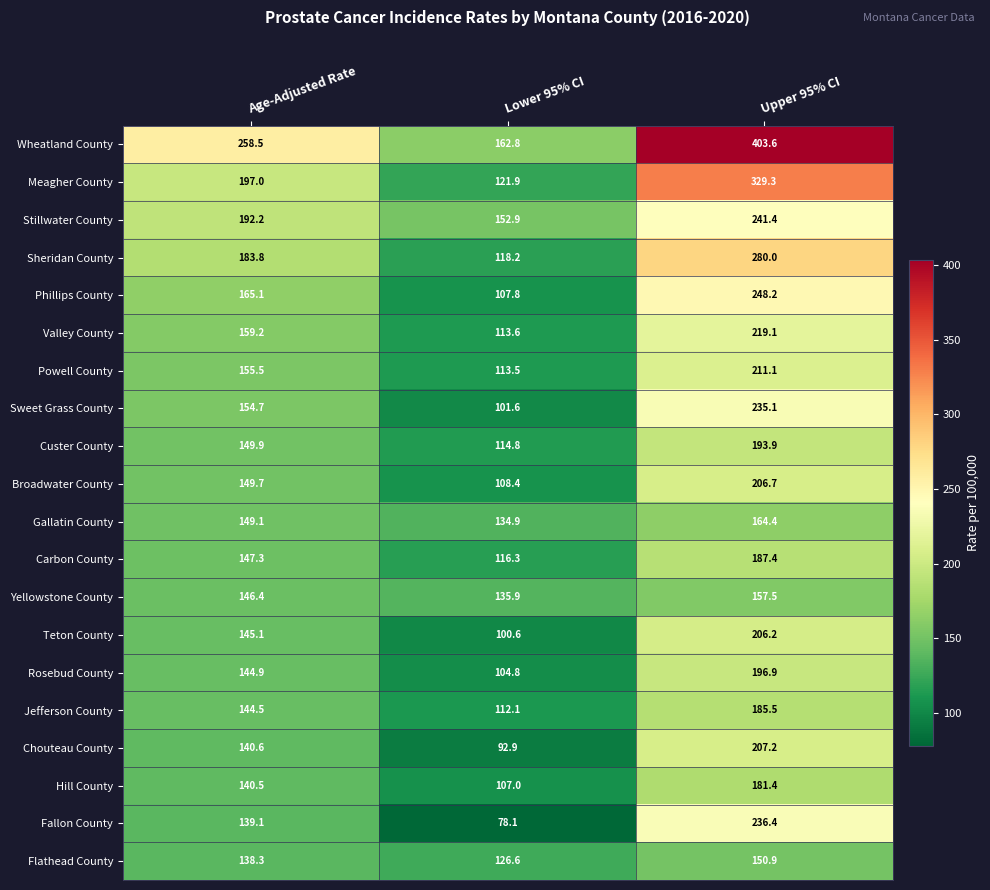

The value of Powell County at Upper 95% CI is 309.4. True or false?

False